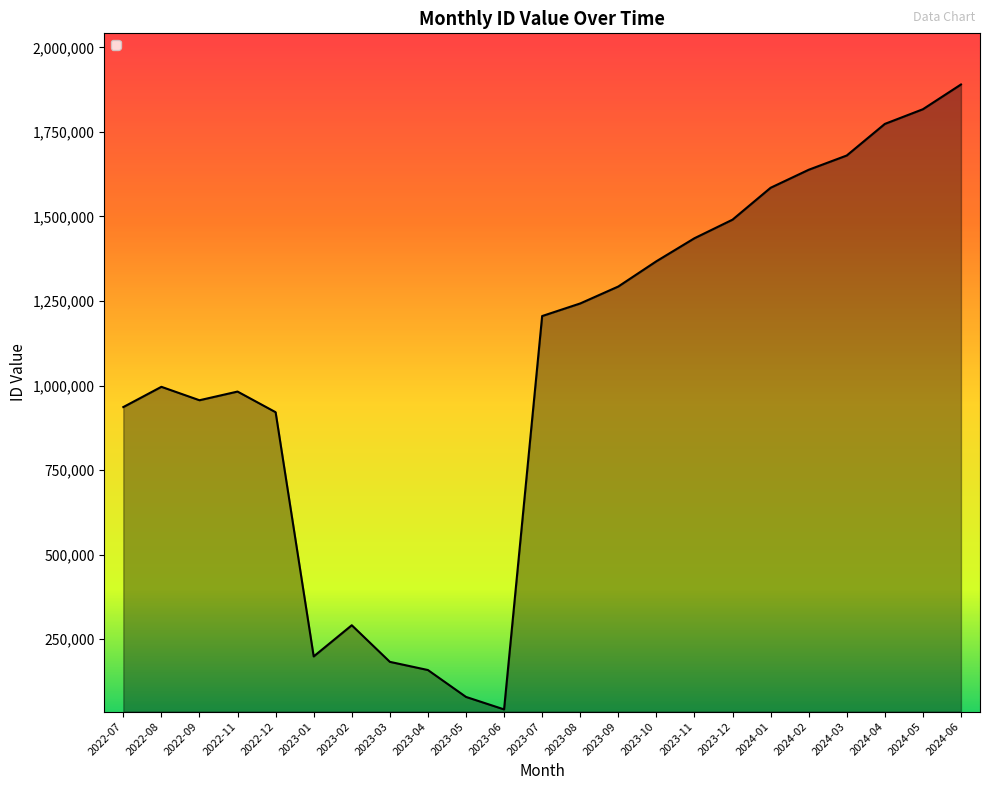

How many lines are shown in the chart?

1